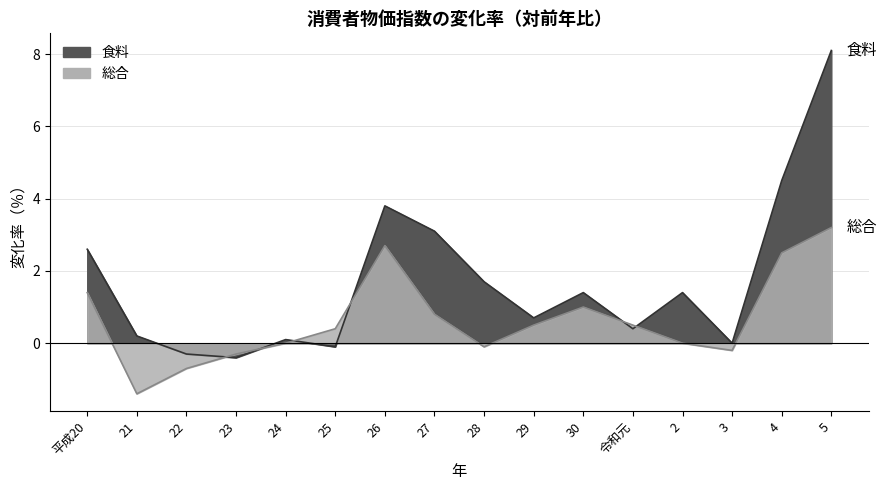

How many intersections are there between 総合 and 食料?

6